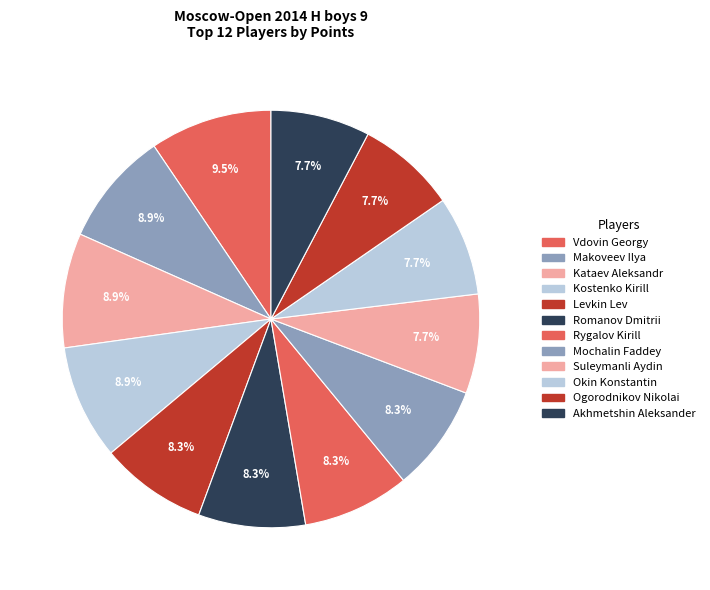

What percentage is the Levkin Lev slice, to the nearest percent?

8%